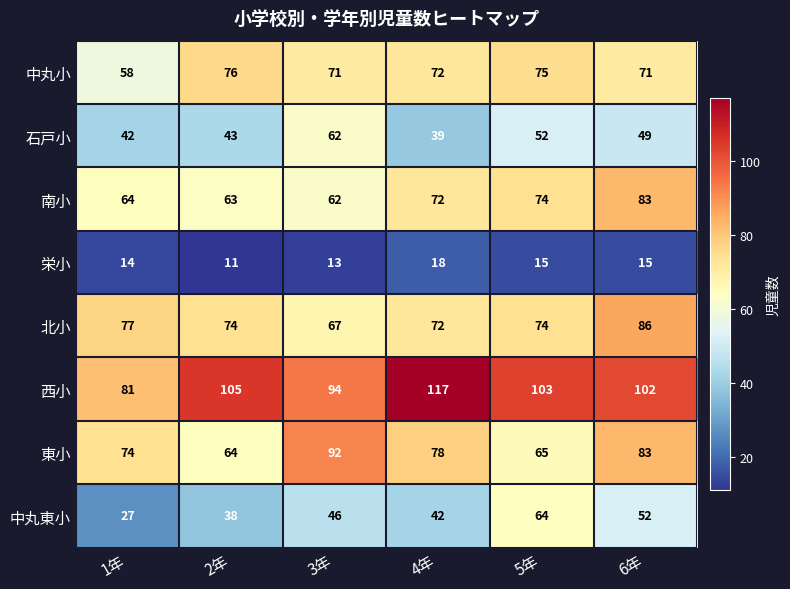

Rank the series by their maximum value, from lowest to highest.

栄小, 石戸小, 中丸東小, 中丸小, 南小, 北小, 東小, 西小